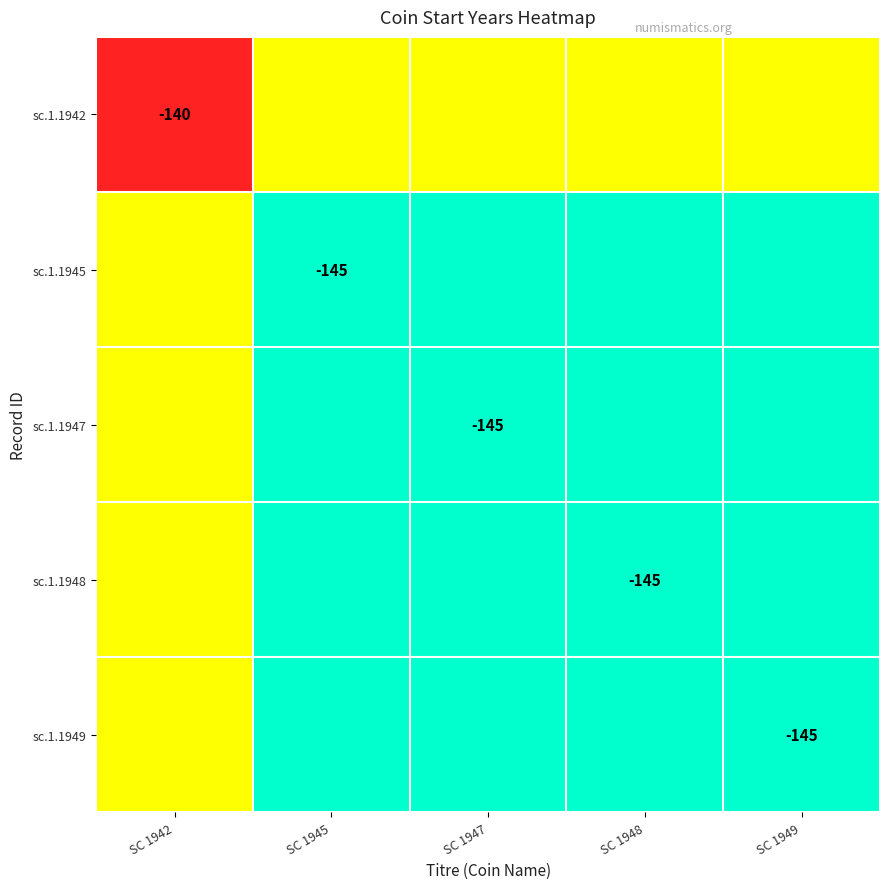

Which series has the widest spread of values?

sc.1.1942